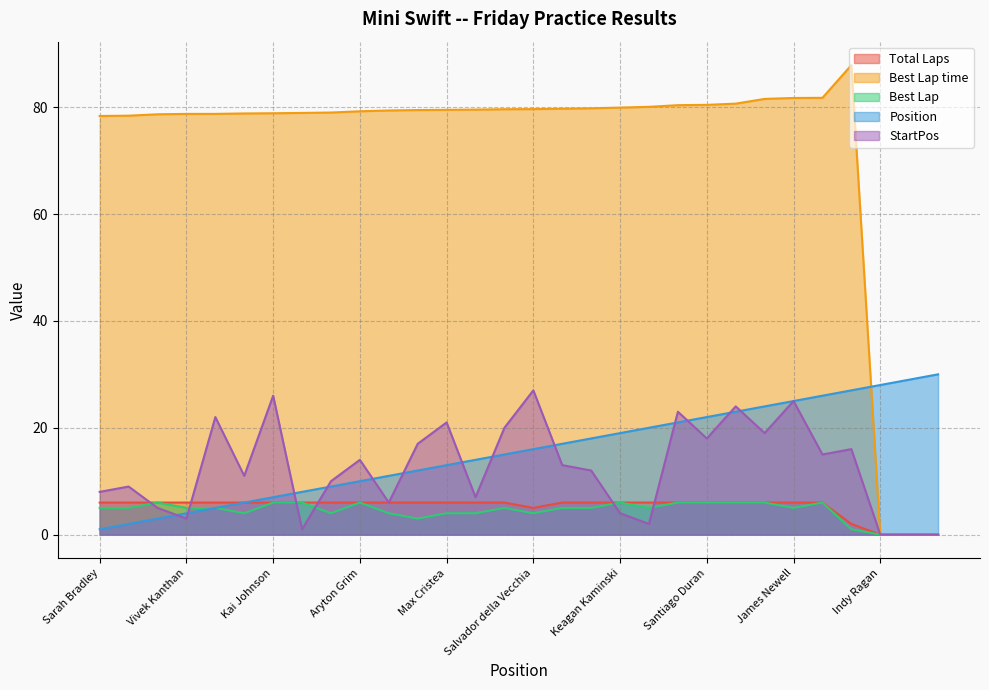

Count the number of categories in the chart.

30